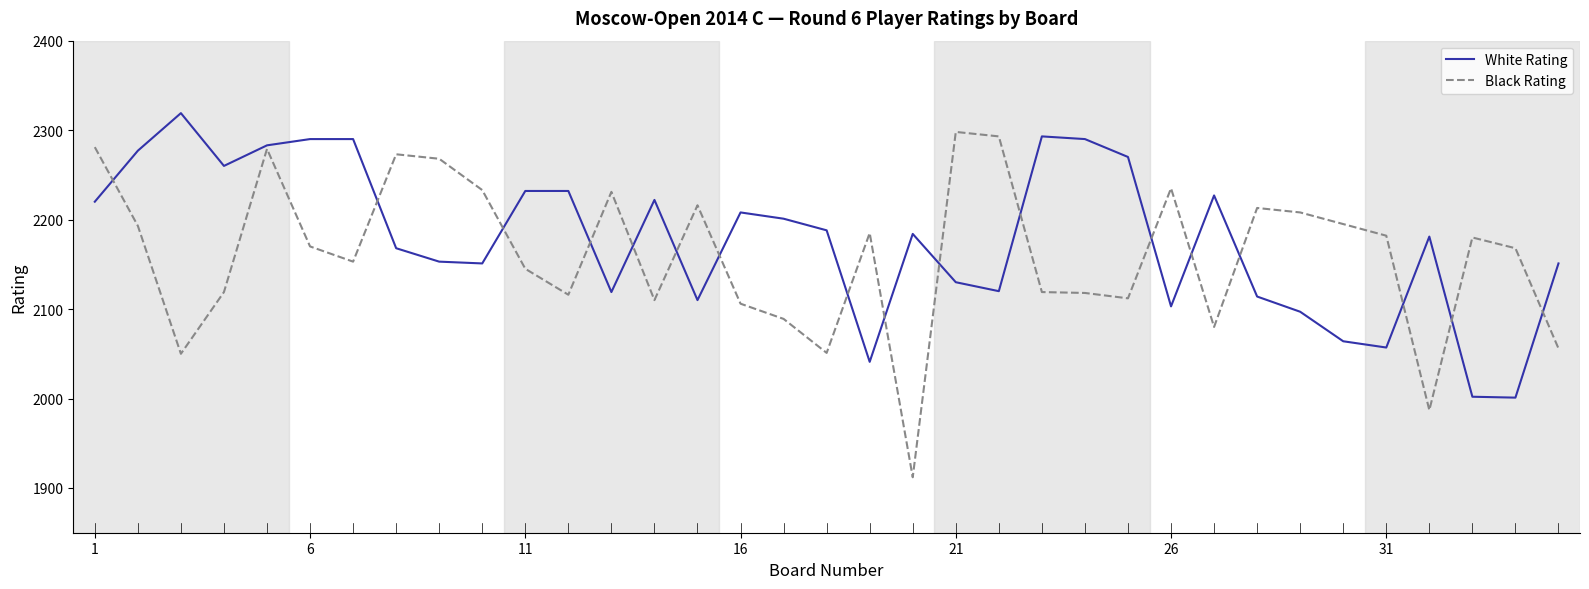

What is the maximum value shown in the chart?

2319